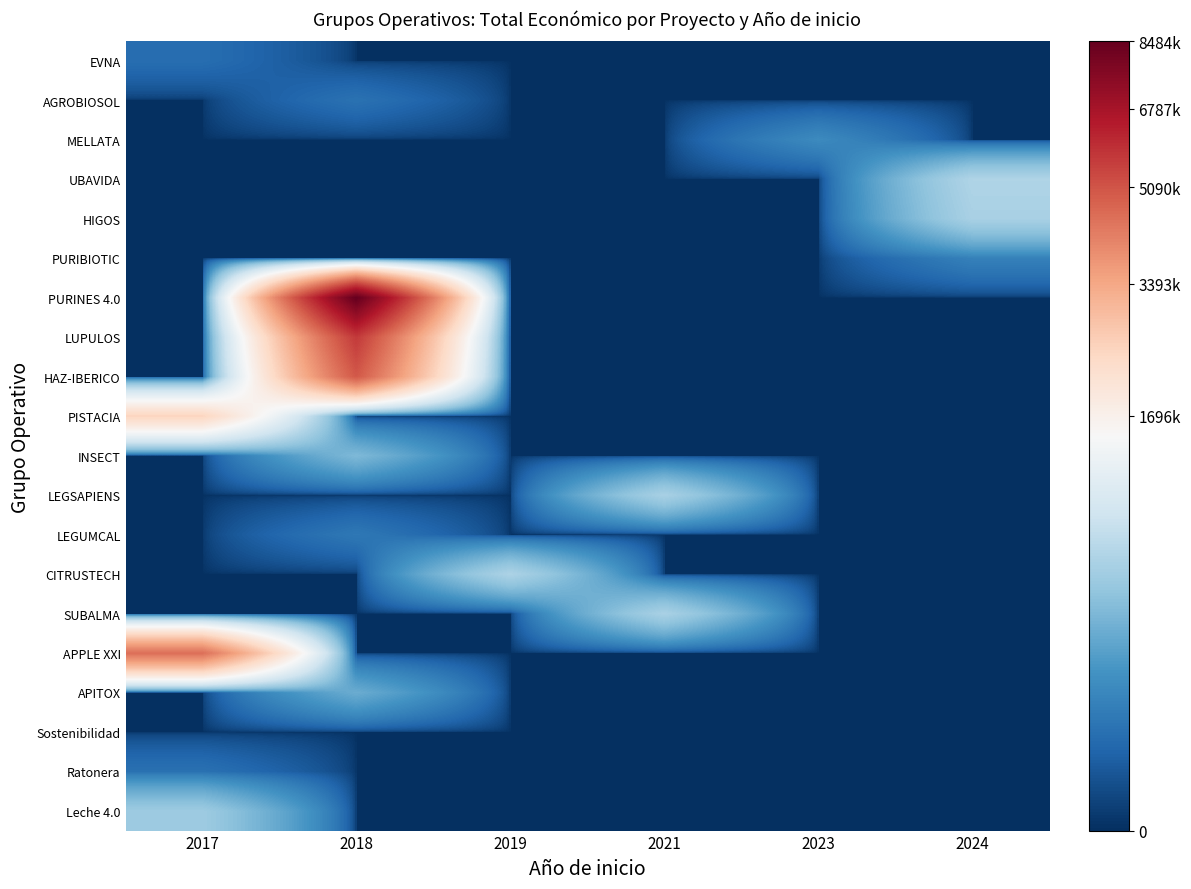

List the series in order of their peak value, highest first.

PURINES 4.0, LUPULOS, HAZ-IBERICO, APPLE XXI, PISTACIA, UBAVIDA, CITRUSTECH, SUBALMA, HIGOS, LEGSAPIENS, Leche 4.0, INSECT, APITOX, MELLATA, PURIBIOTIC, LEGUMCAL, AGROBIOSOL, Ratonera, EVNA, Sostenibilidad